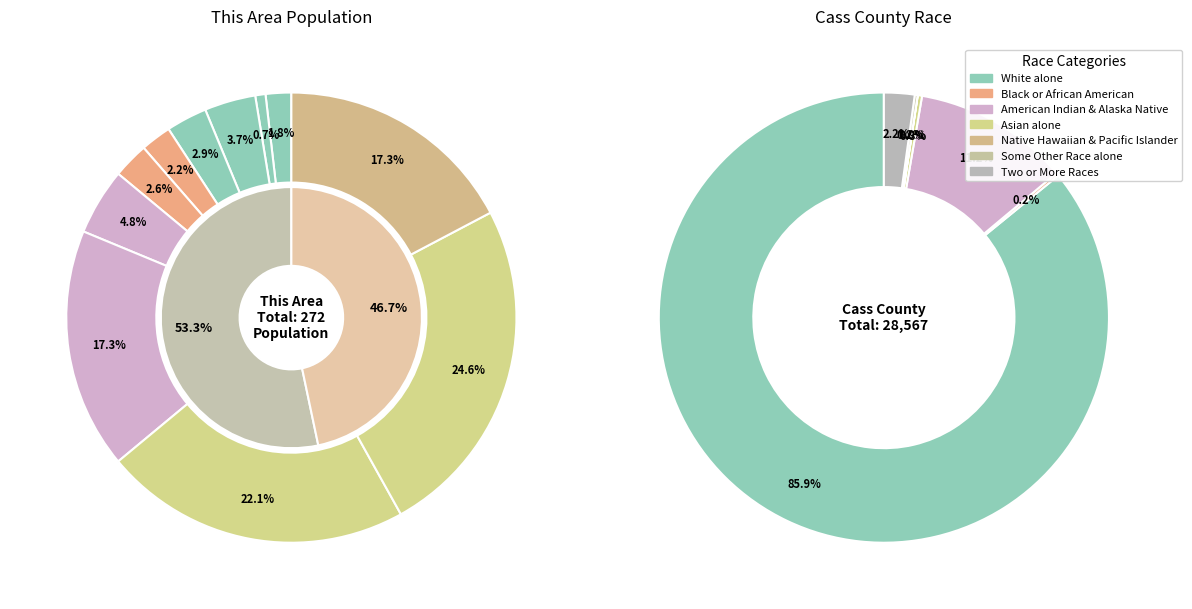

What is the largest slice in the pie chart?

White alone